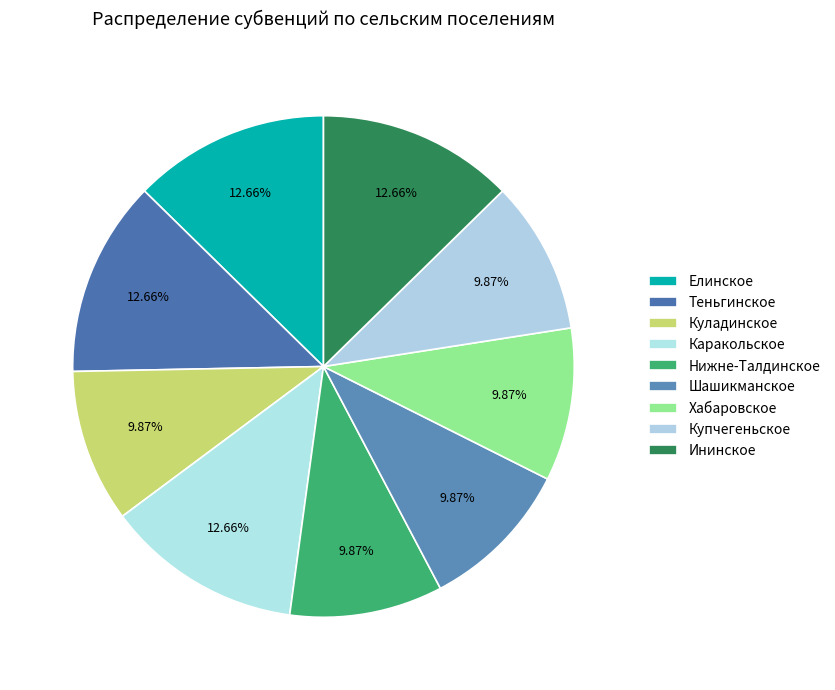

Count the number of slices in the pie.

9